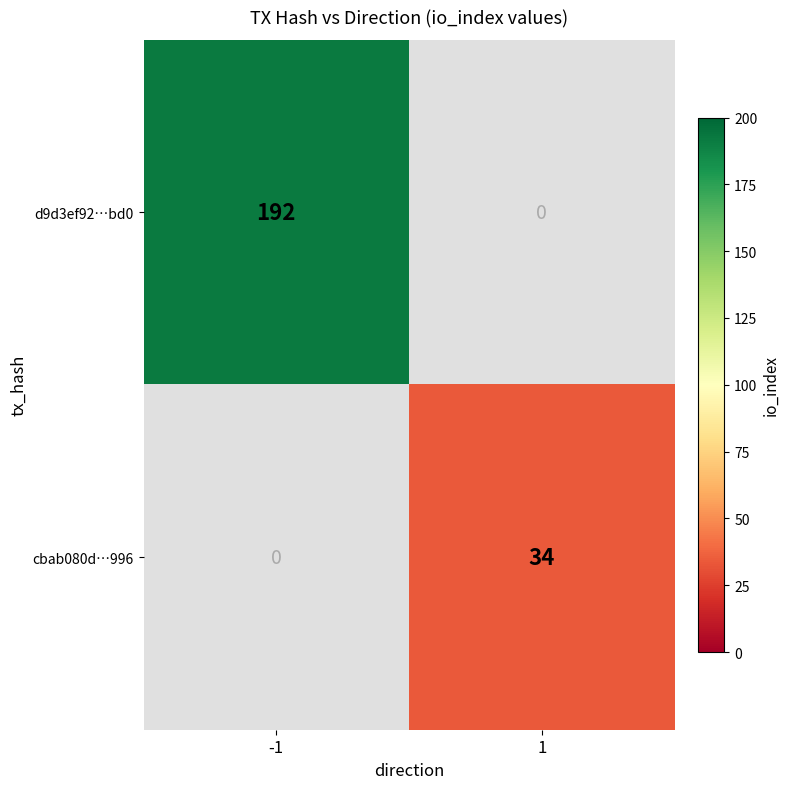

What is the smallest value displayed?

34.0